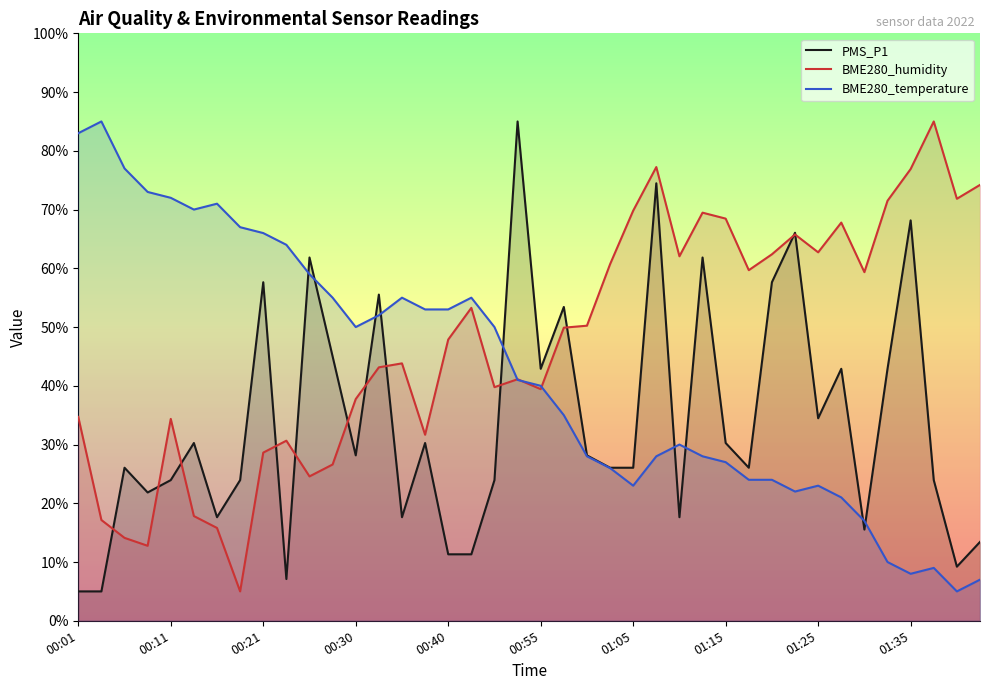

At which category does BME280_humidity reach its first local peak?

00:11